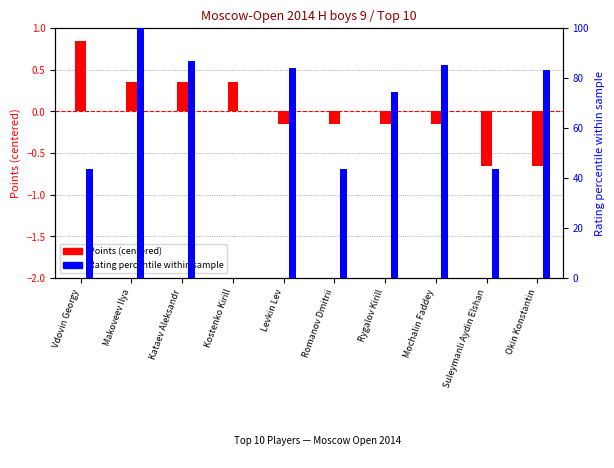

Which category has the lowest value in the Points (centered) series?

Suleymanli Aydin Elshan